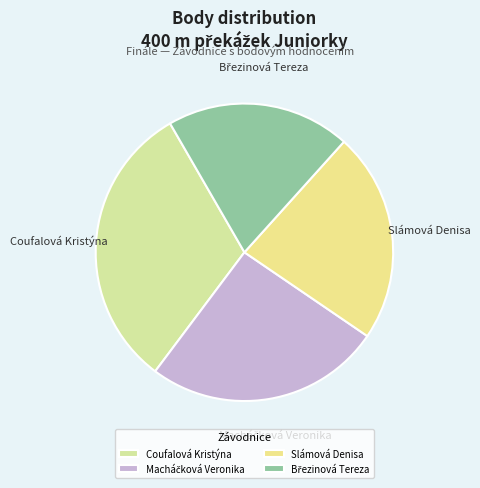

Which slice is the largest?

Coufalová Kristýna